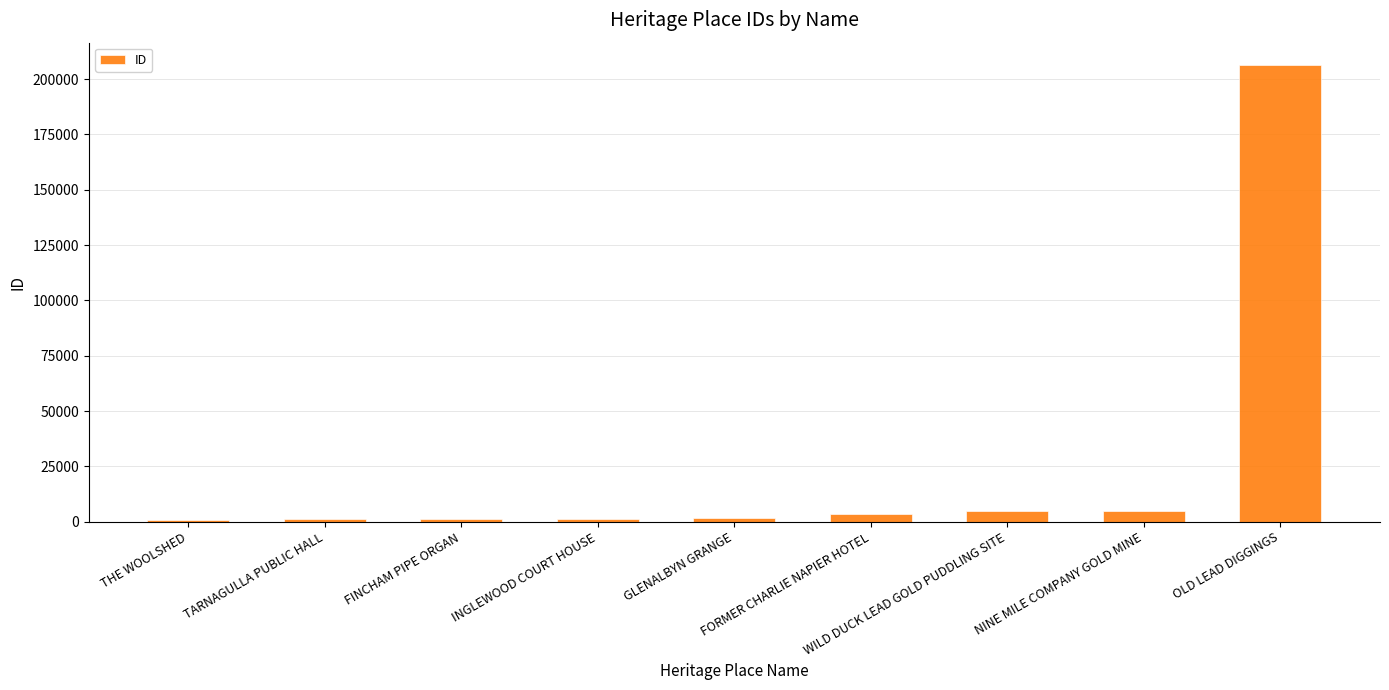

How many categories are shown in the chart?

9